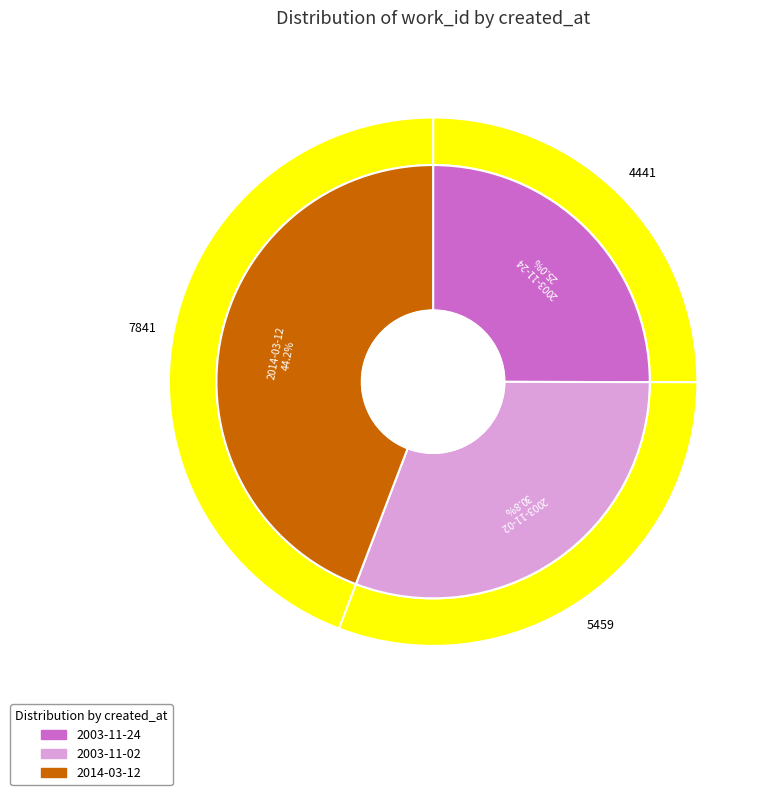

Does 2003-11-02 account for over 50% of the chart?

No